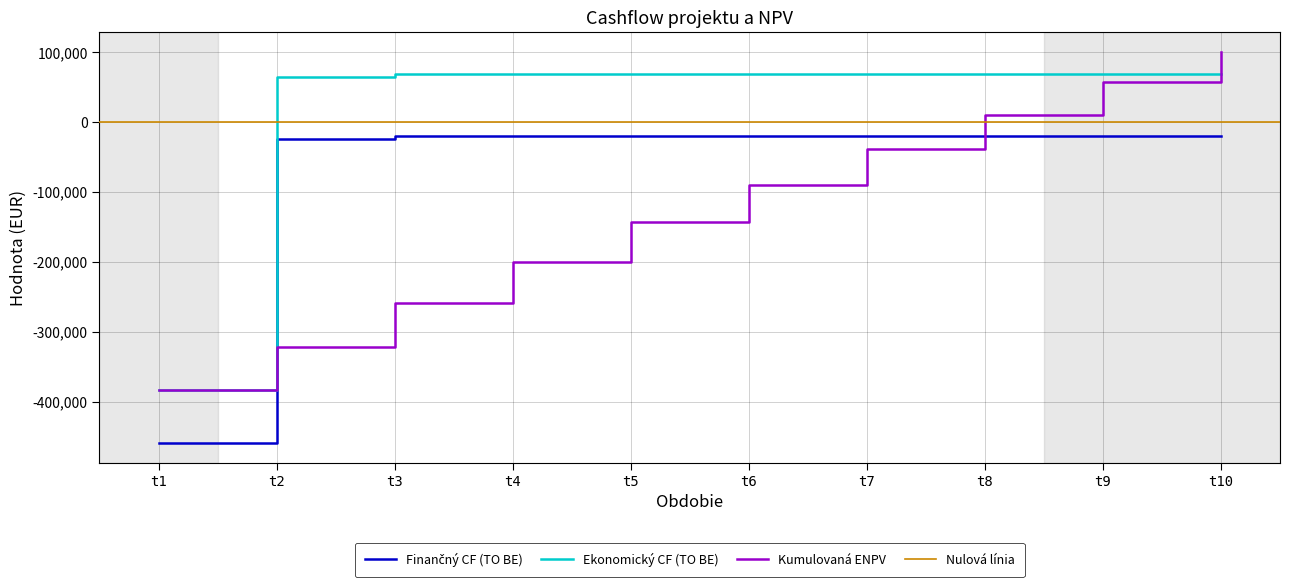

What is the sum of all Ekonomický CF (TO BE) values?

230213.8